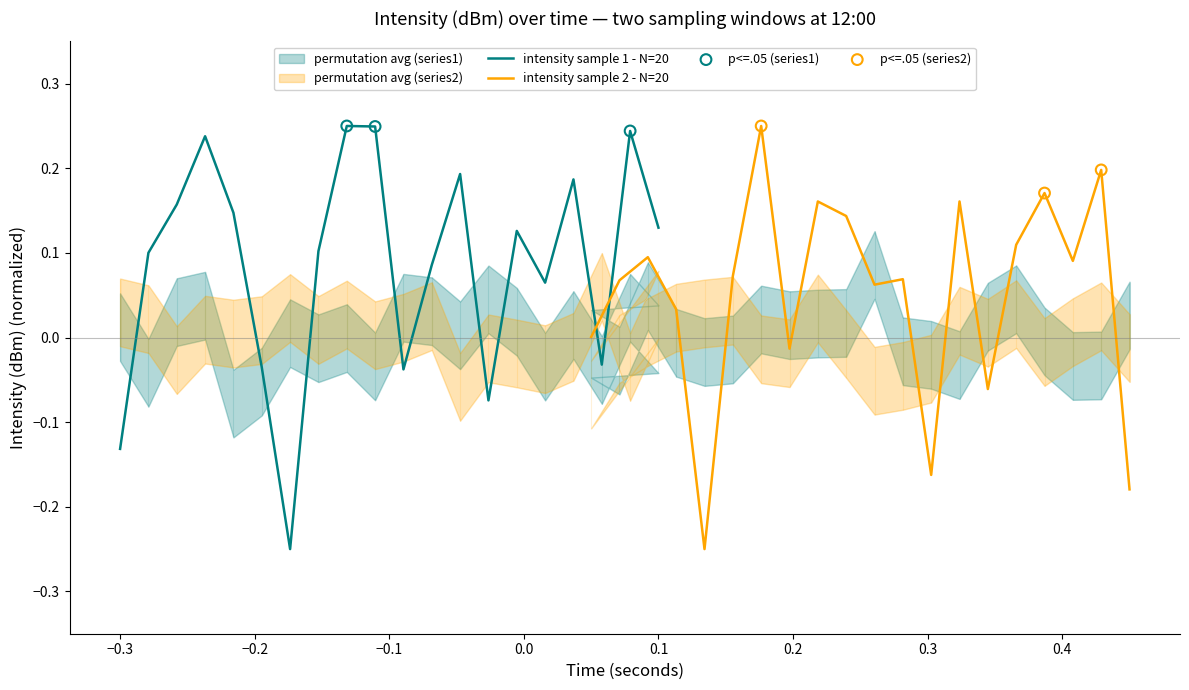

Which series reaches the minimum Y coordinate?

intensity_sample1